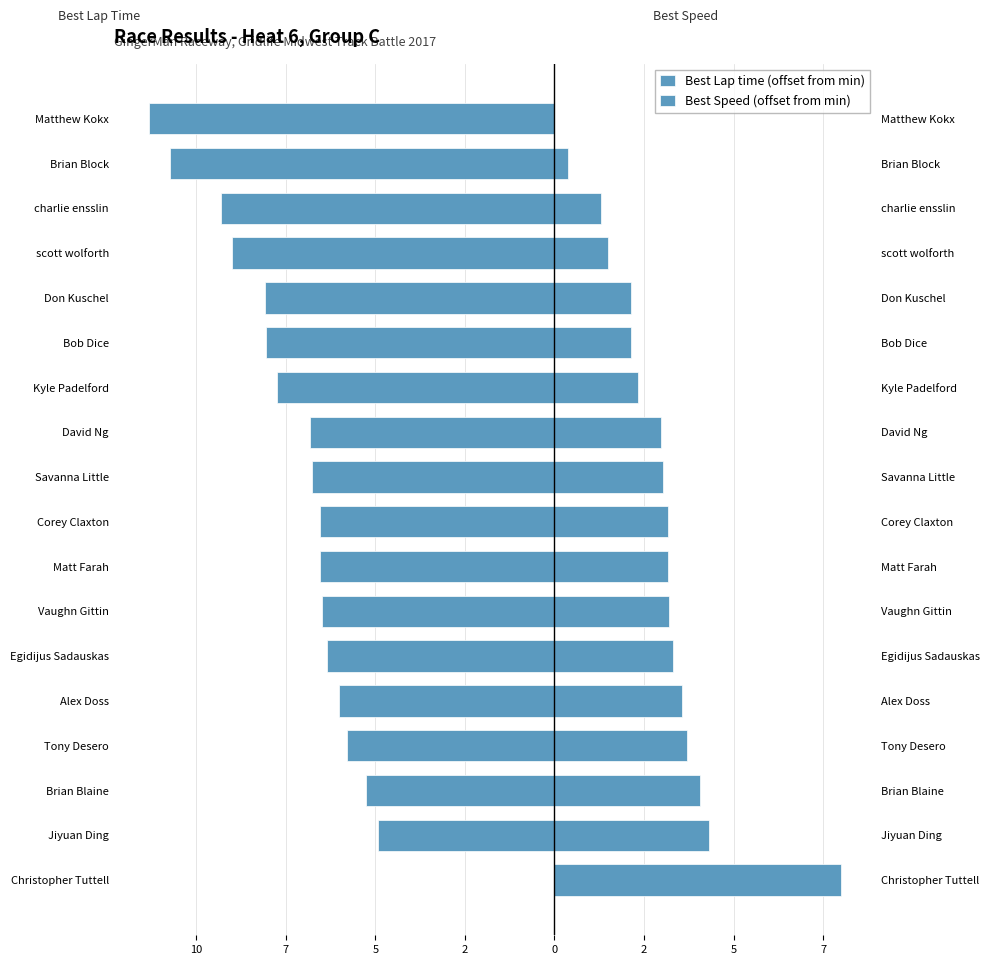

What is the sum of all Best Lap time (offset from min) values?

-125.8